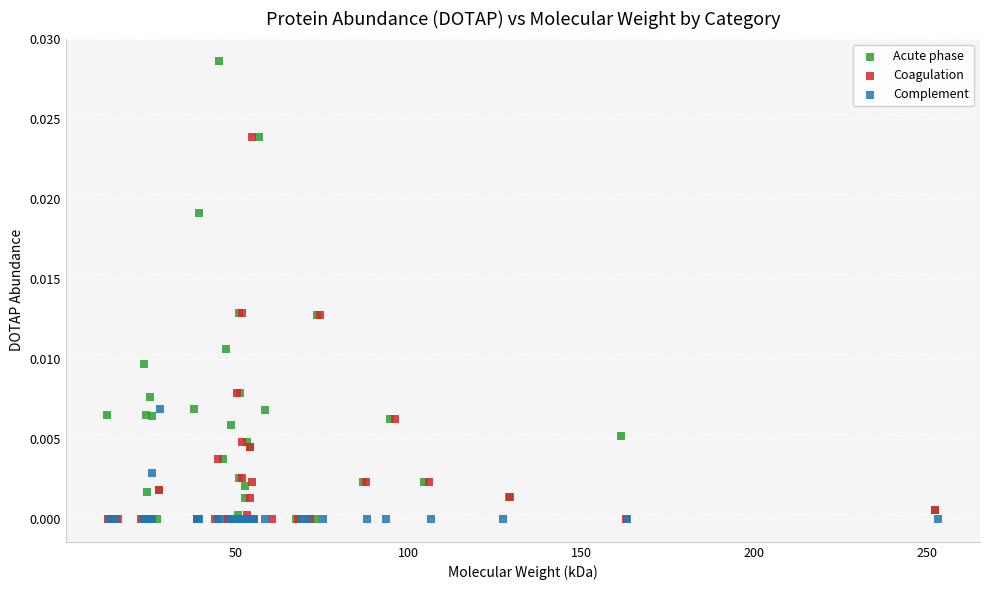

Which series contains the highest Y value?

Acute phase